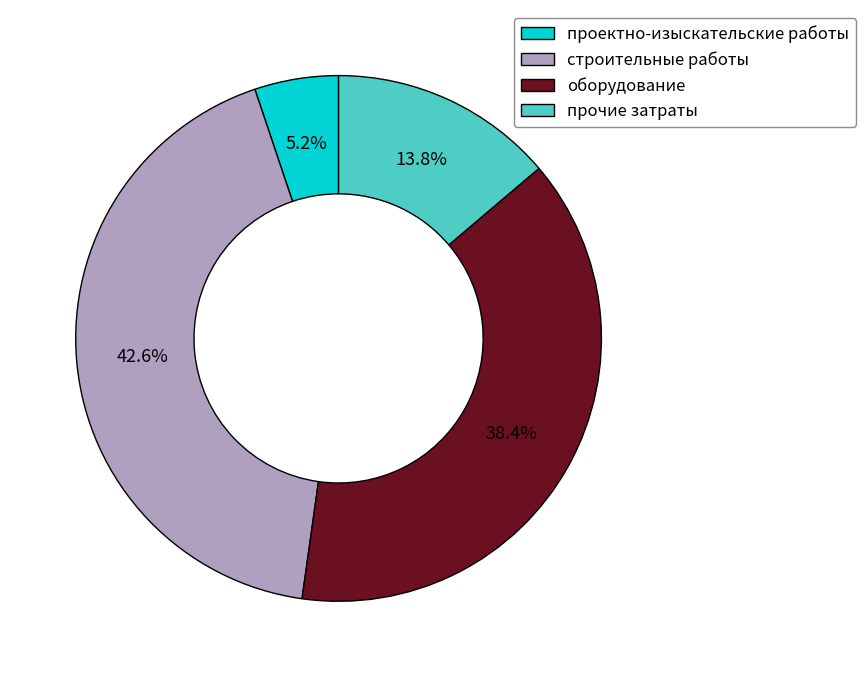

What is the ratio of the value at проектно-изыскательские работы to the value at прочие затраты?

0.4